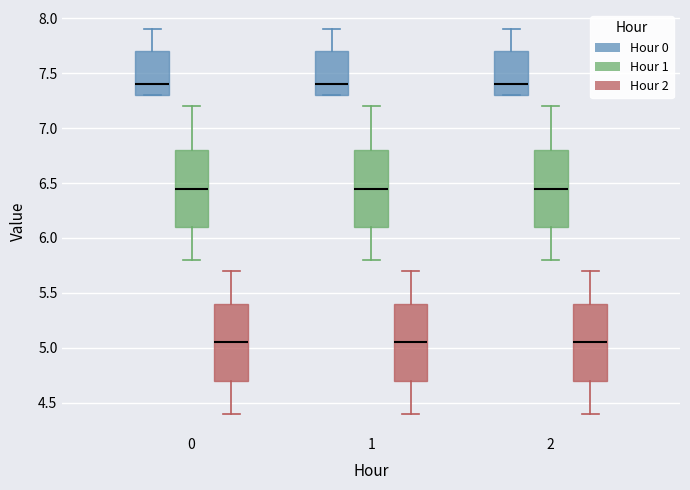

Reading left to right, read every box against the y-axis: the position of its median line, the range the box covers, and the ends of its whiskers. The values are not printed on the chart, so give them approximately, as read against the axis.

0 (Hour 0): median 7.40, box 7.30 to 7.70, whiskers 7.30 to 7.90
0 (Hour 1): median 6.45, box 6.10 to 6.80, whiskers 5.80 to 7.20
0 (Hour 2): median 5.05, box 4.70 to 5.40, whiskers 4.40 to 5.70
1 (Hour 0): median 7.40, box 7.30 to 7.70, whiskers 7.30 to 7.90
1 (Hour 1): median 6.45, box 6.10 to 6.80, whiskers 5.80 to 7.20
1 (Hour 2): median 5.05, box 4.70 to 5.40, whiskers 4.40 to 5.70
2 (Hour 0): median 7.40, box 7.30 to 7.70, whiskers 7.30 to 7.90
2 (Hour 1): median 6.45, box 6.10 to 6.80, whiskers 5.80 to 7.20
2 (Hour 2): median 5.05, box 4.70 to 5.40, whiskers 4.40 to 5.70